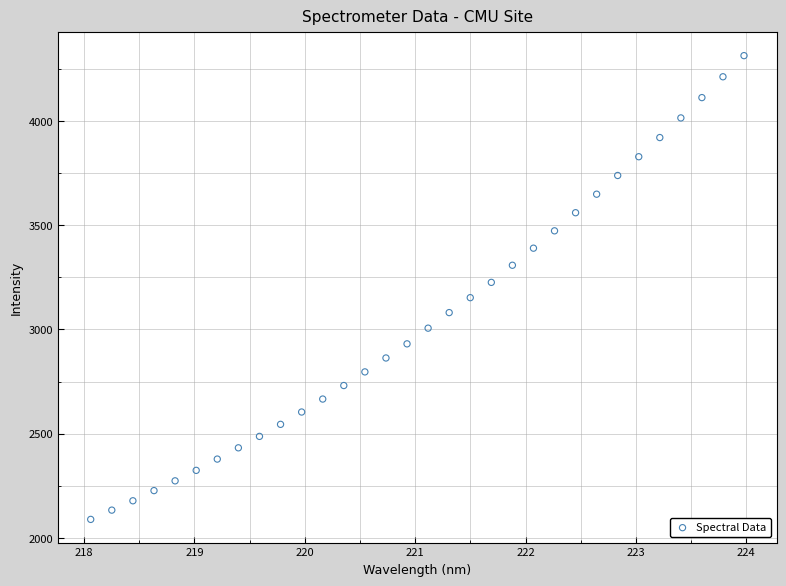

What is the range of Y values (max minus min)?

2223.4